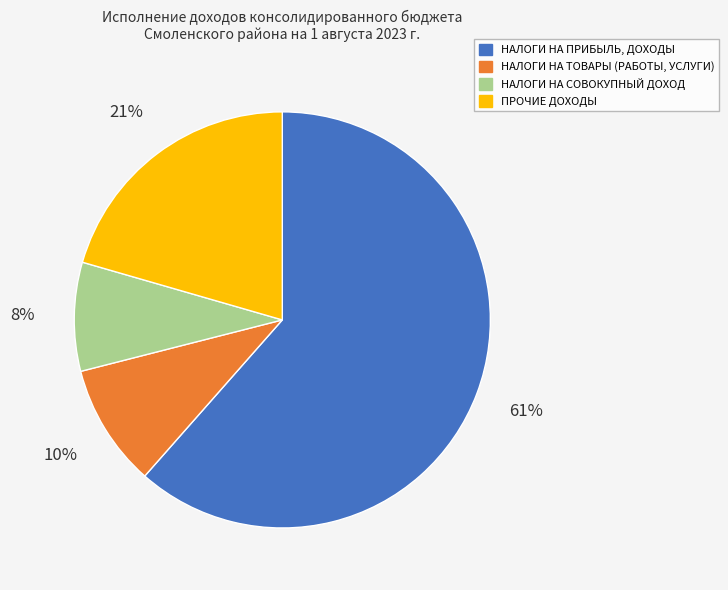

Is it true that НАЛОГИ НА ПРИБЫЛЬ, ДОХОДЫ is 61% of the pie?

True